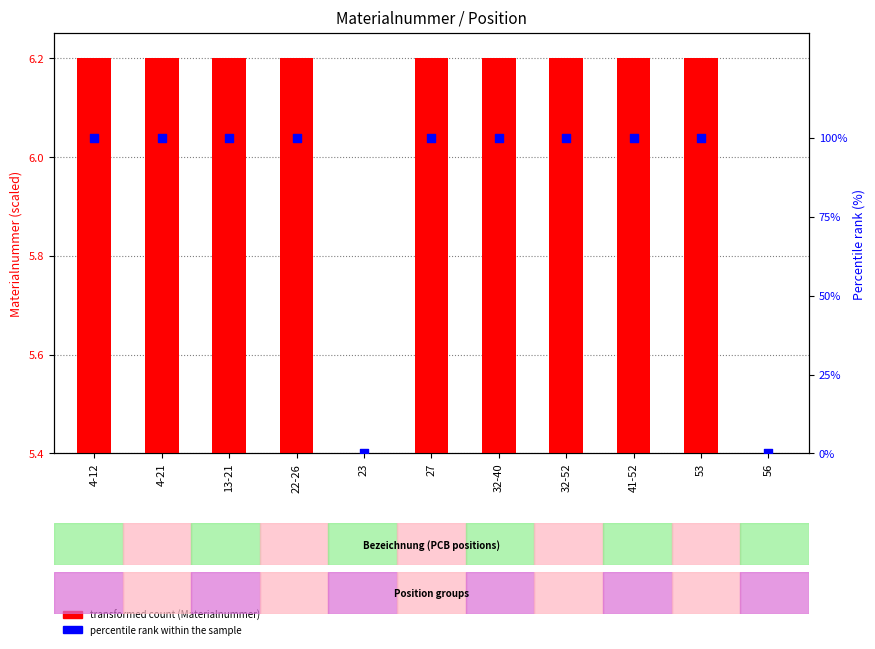

At which category is the sum across all series the highest?

41-52